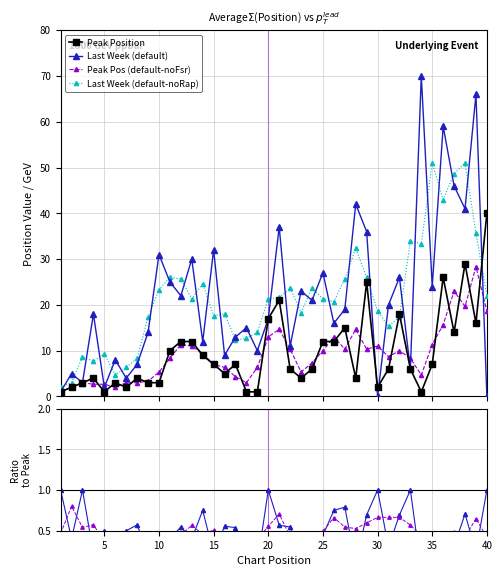

How many lines are shown in the chart?

6